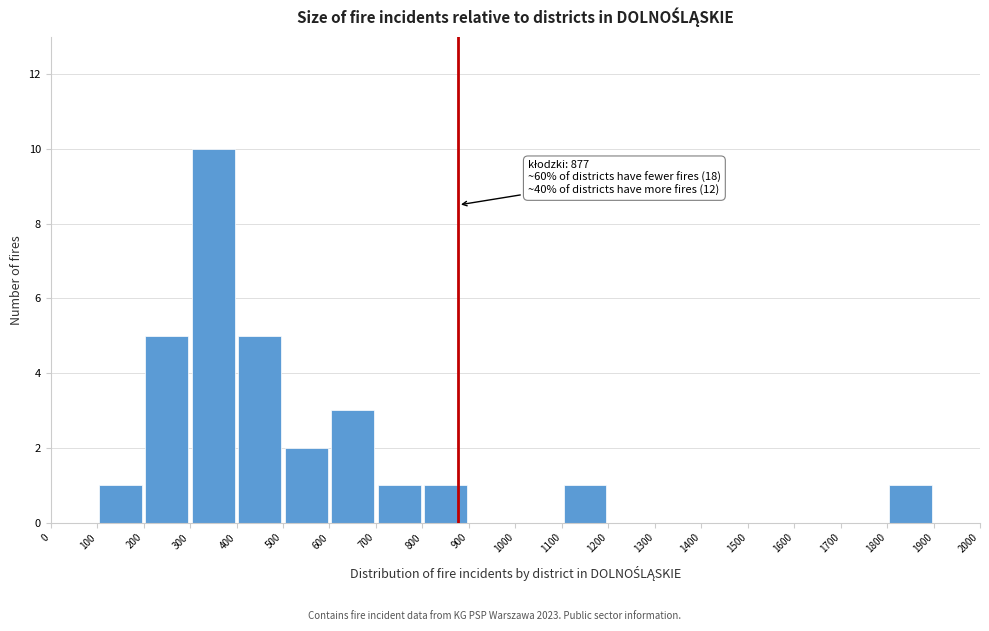

Which range on the x-axis has the tallest bar?

300 to 400